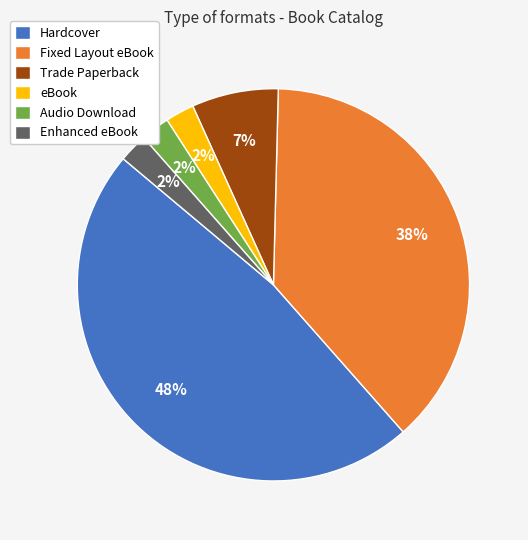

Combined, do Fixed Layout eBook and eBook account for over 50%?

No